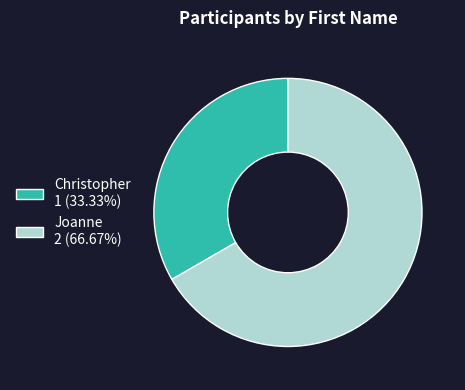

What is the ratio of the value at Joanne to the value at Christopher?

2.0